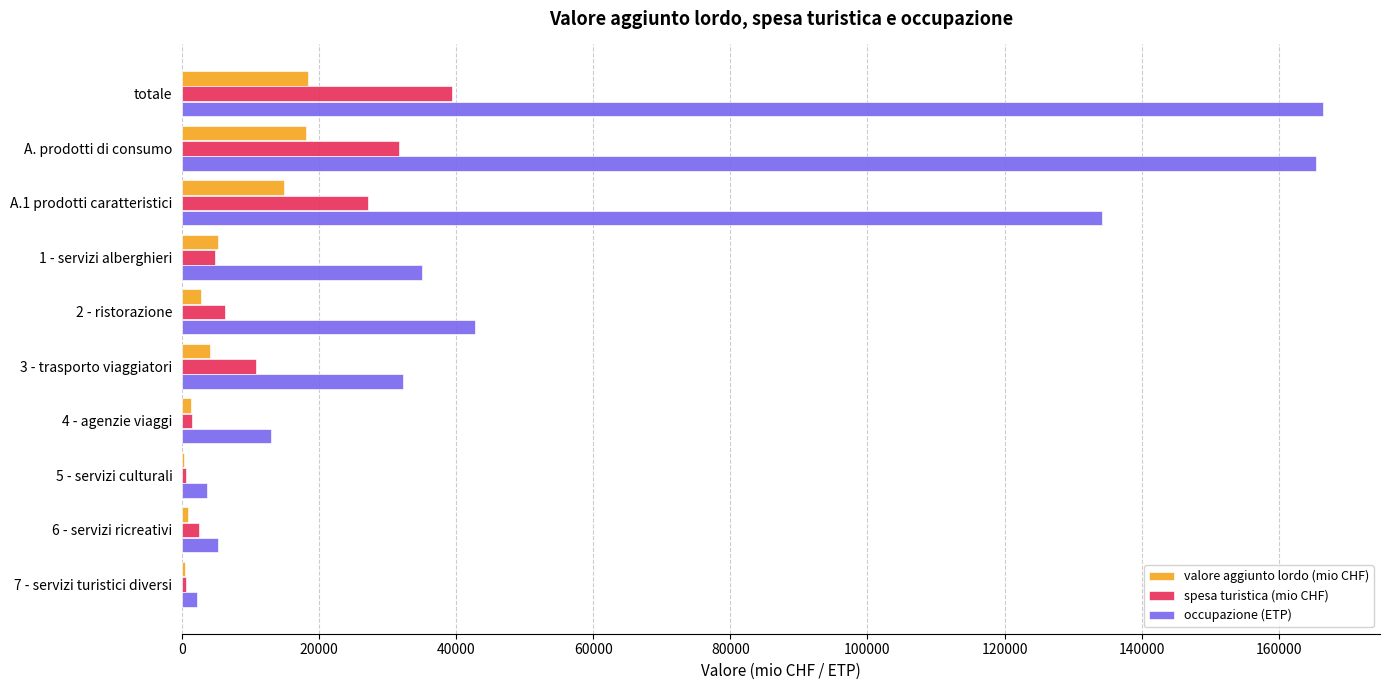

The spesa turistica (mio CHF) series shows 39325.5 at totale. True or false?

True